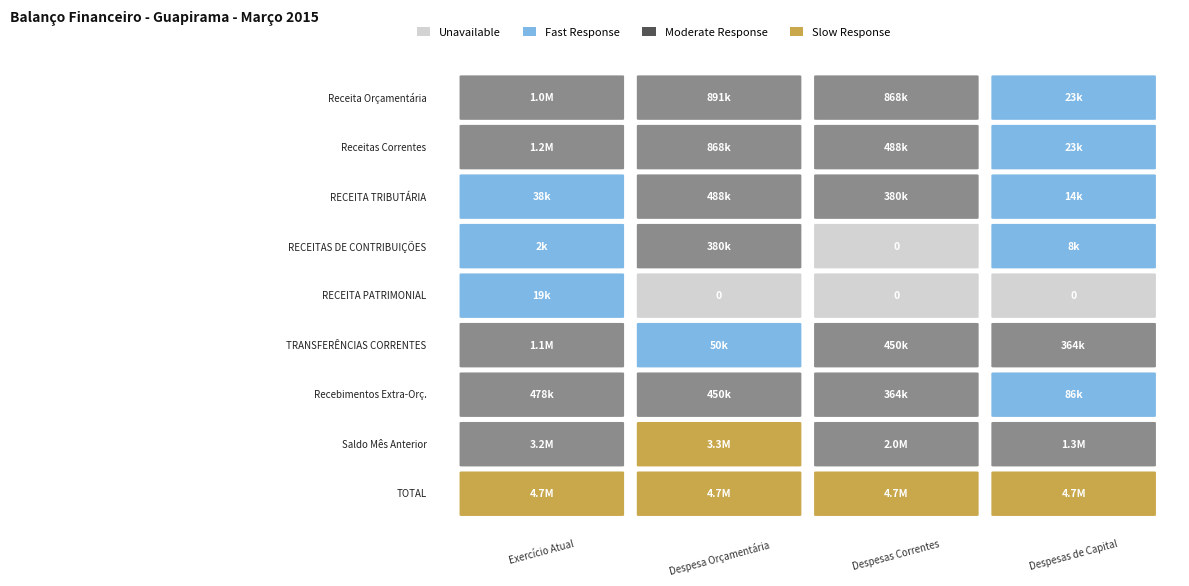

Count the number of categories in the chart.

4